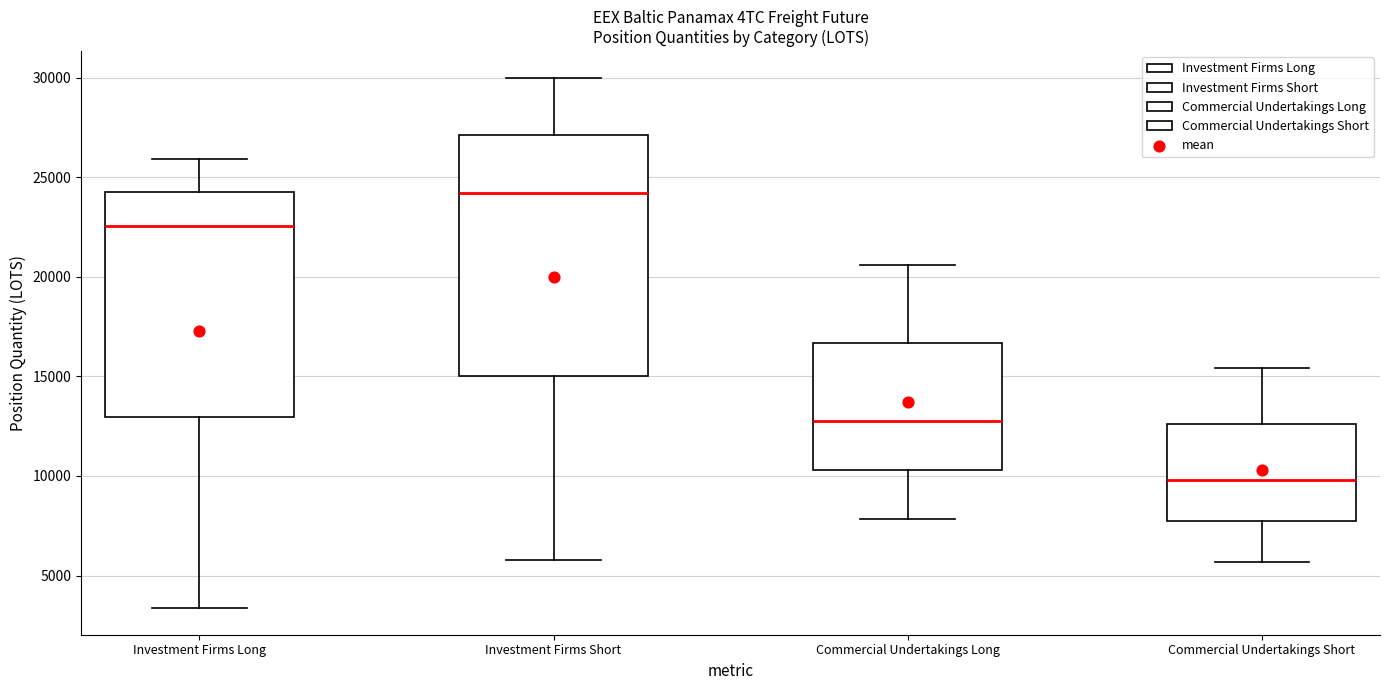

Reading left to right, transcribe this box plot: for each box, give where its median line is, the range the box spans, and where its two whiskers end, as read against the y-axis. The values are not printed on the chart, so give them approximately, as read against the axis.

Investment Firms Long: median 22500, box 13000 to 24500, whiskers 3500 to 26000
Investment Firms Short: median 24000, box 15000 to 27000, whiskers 6000 to 30000
Commercial Undertakings Long: median 12500, box 10500 to 16500, whiskers 8000 to 20500
Commercial Undertakings Short: median 10000, box 7500 to 12500, whiskers 5500 to 15500